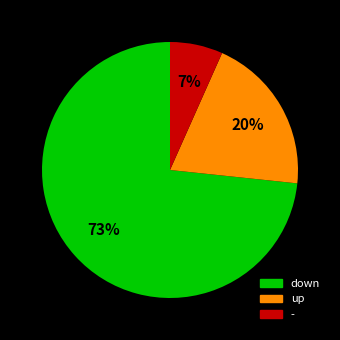

Combined, do up and down account for over 50%?

Yes